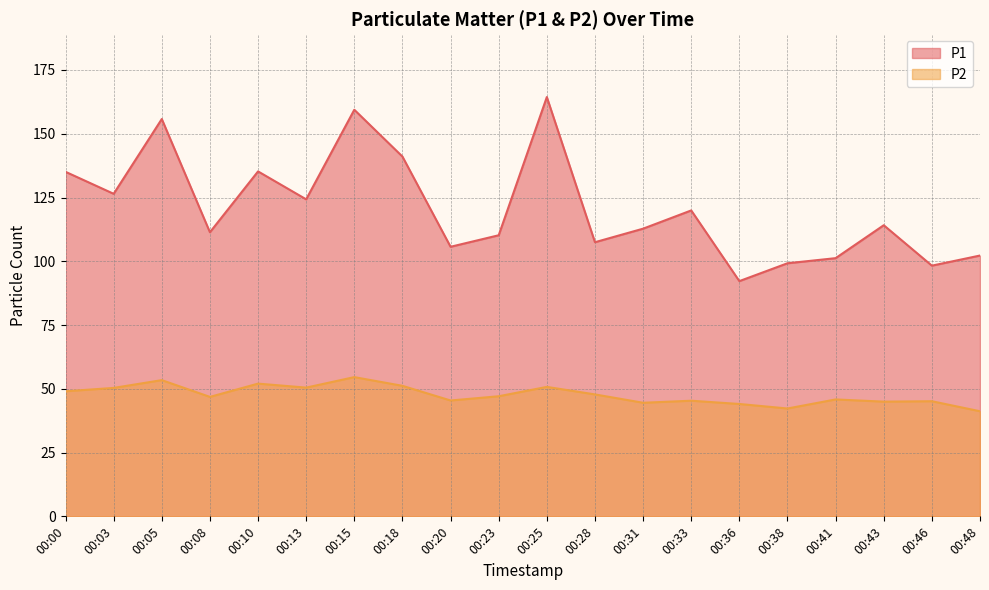

True or false: P2 and P1 cross at least once.

False